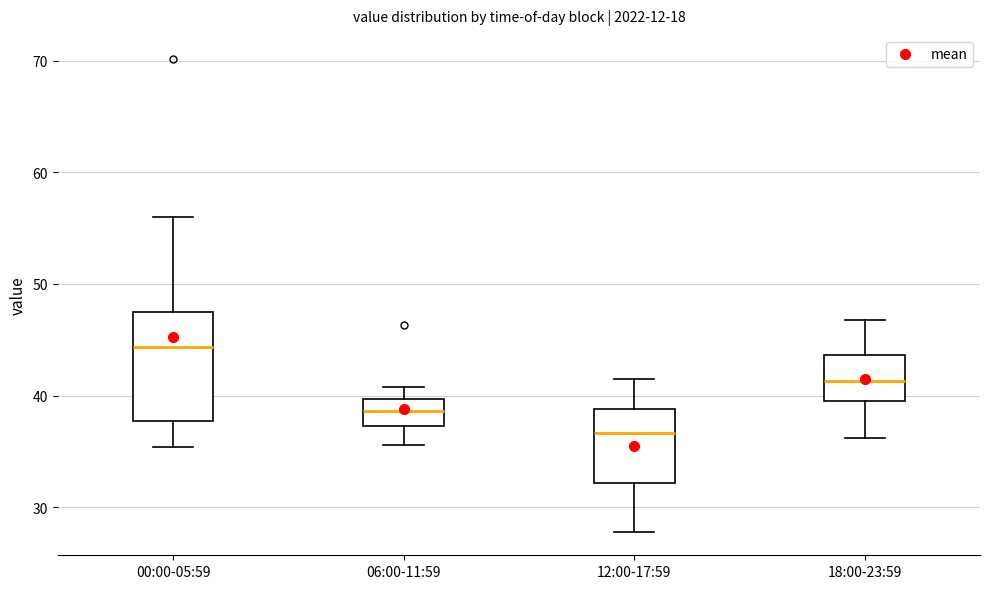

Which box has the highest median line?

00:00-05:59